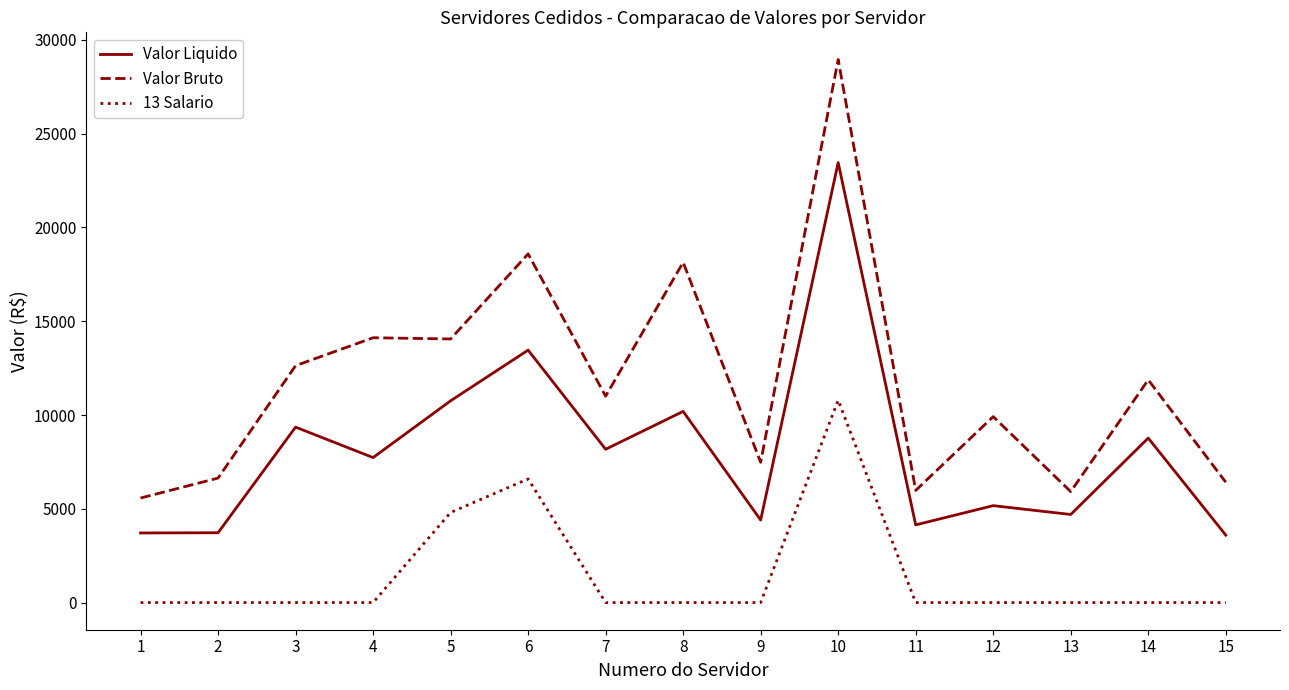

True or false: Valor Bruto and 13 Salario intersect in this chart.

False